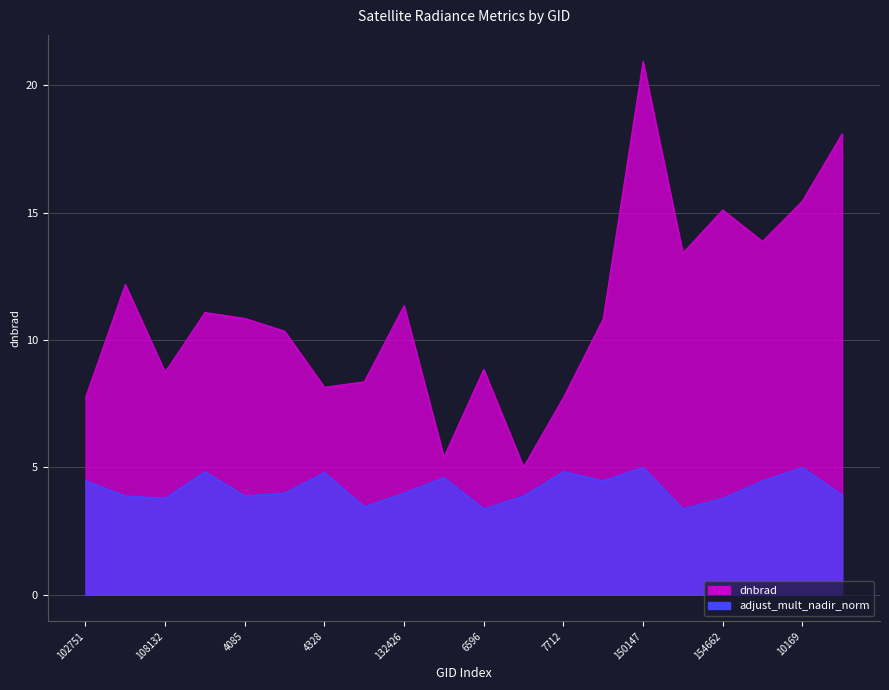

What is the maximum value shown in the chart?

20.9